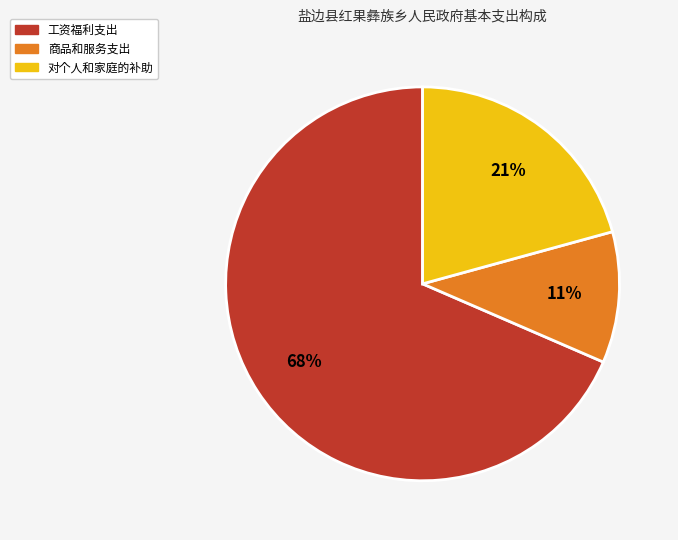

How many slices are in this pie chart?

3